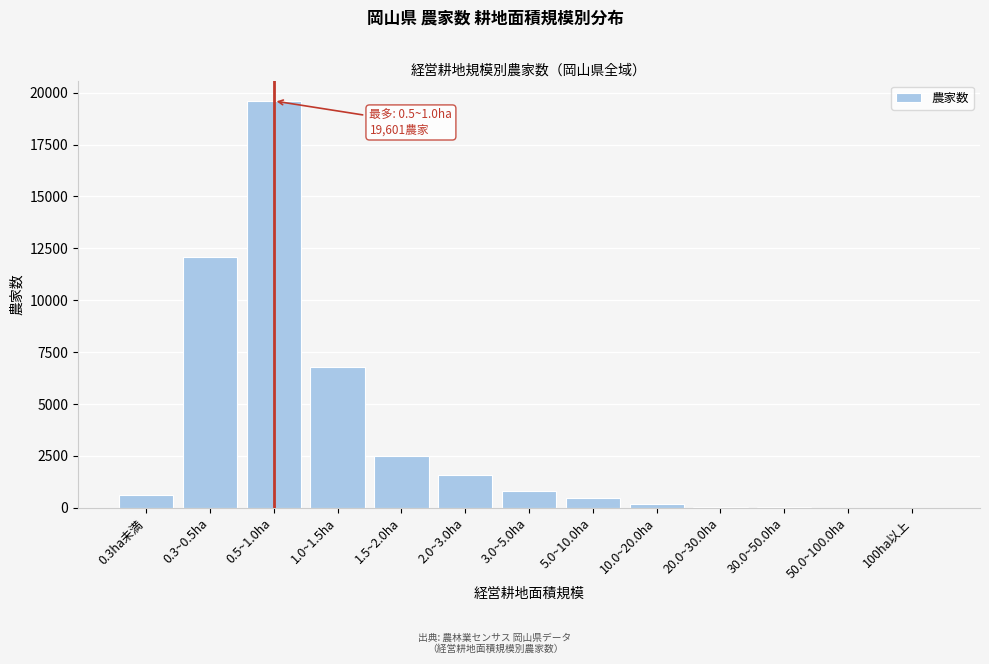

Which has a higher value, 0.5~1.0ha or 1.5~2.0ha?

0.5~1.0ha